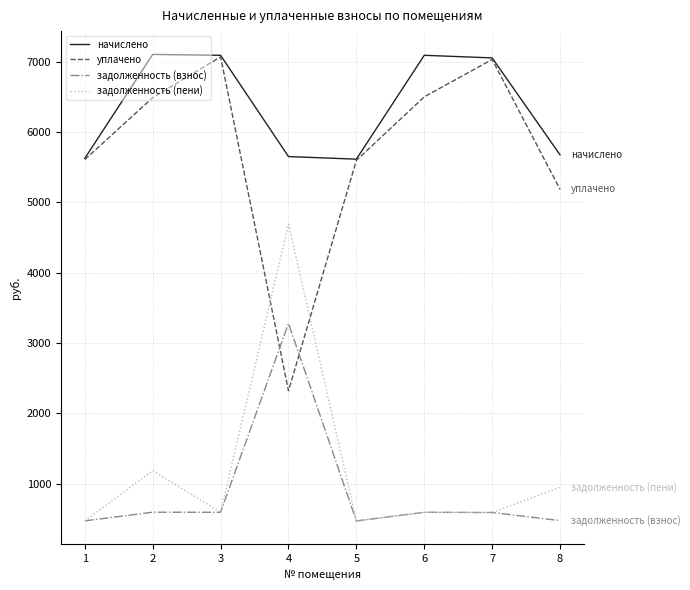

What is the sum of the задолженность (пени) values at 4 and 8?

5636.9